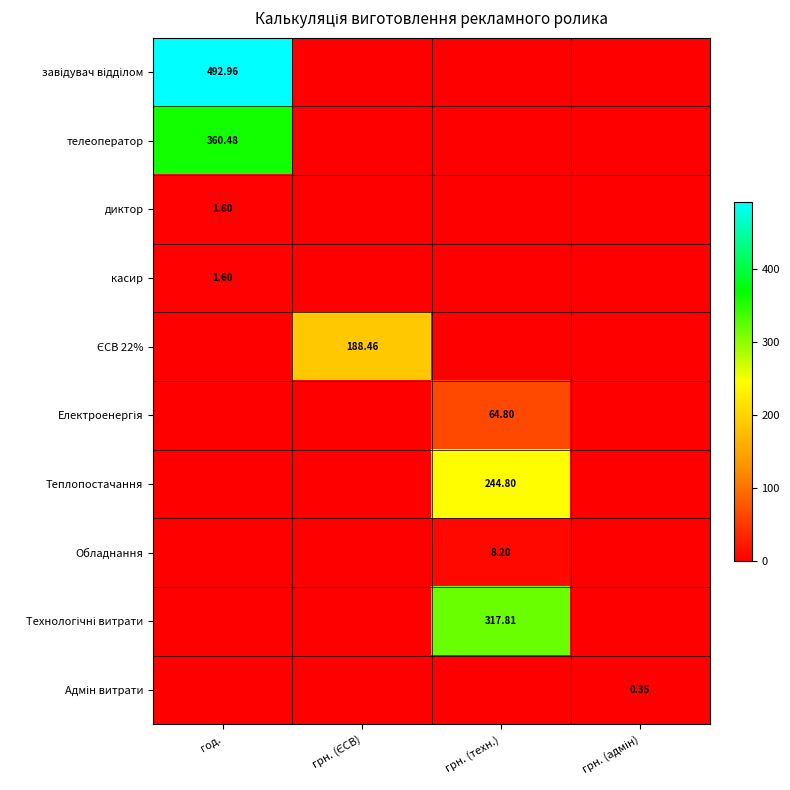

Which has a higher value, год. or грн. (ЄСВ)?

год.